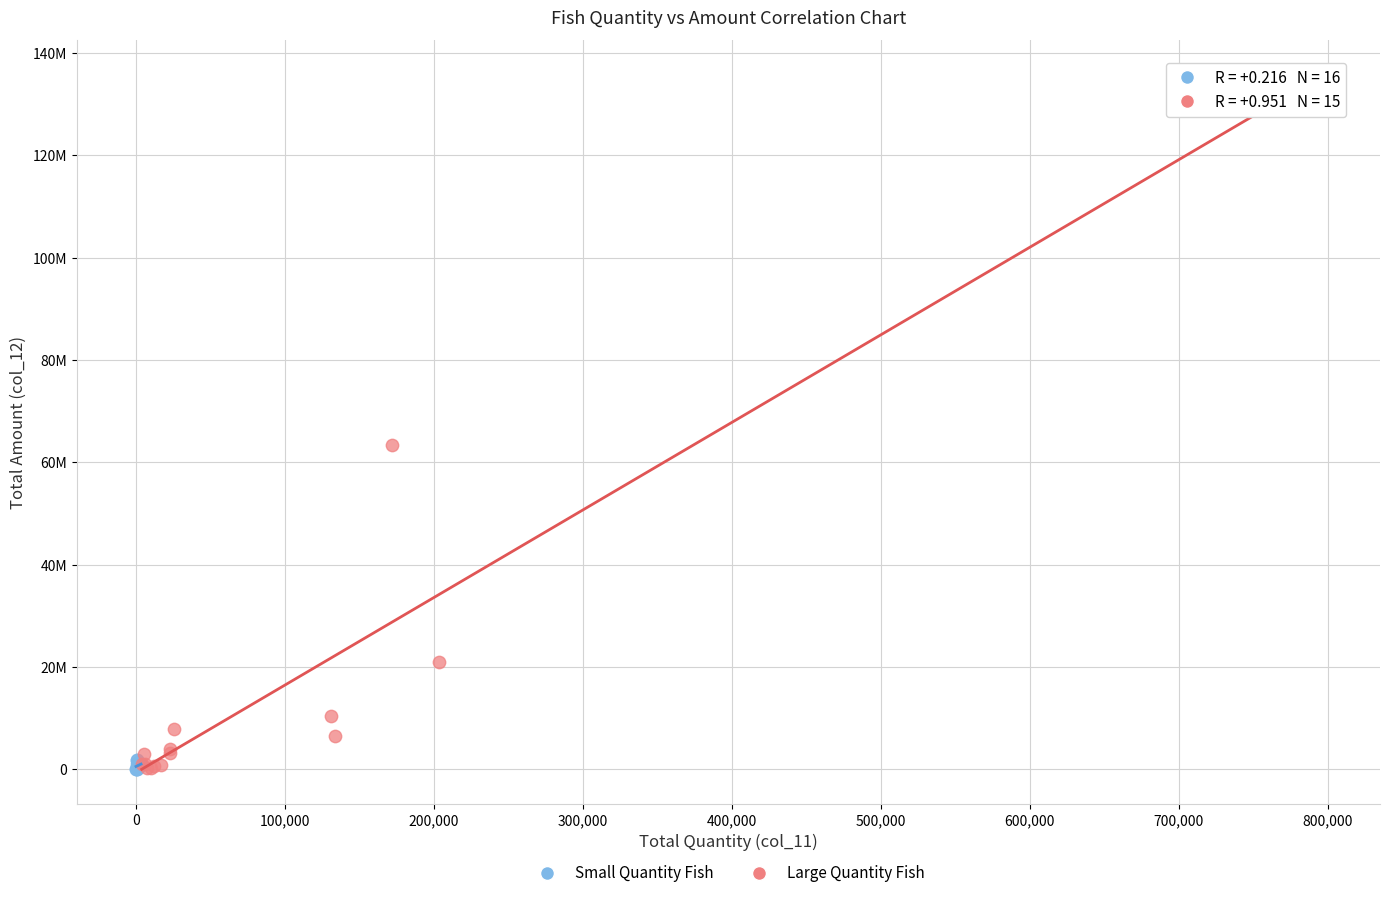

What are all the series names shown in the legend?

Small Quantity Fish, Large Quantity Fish